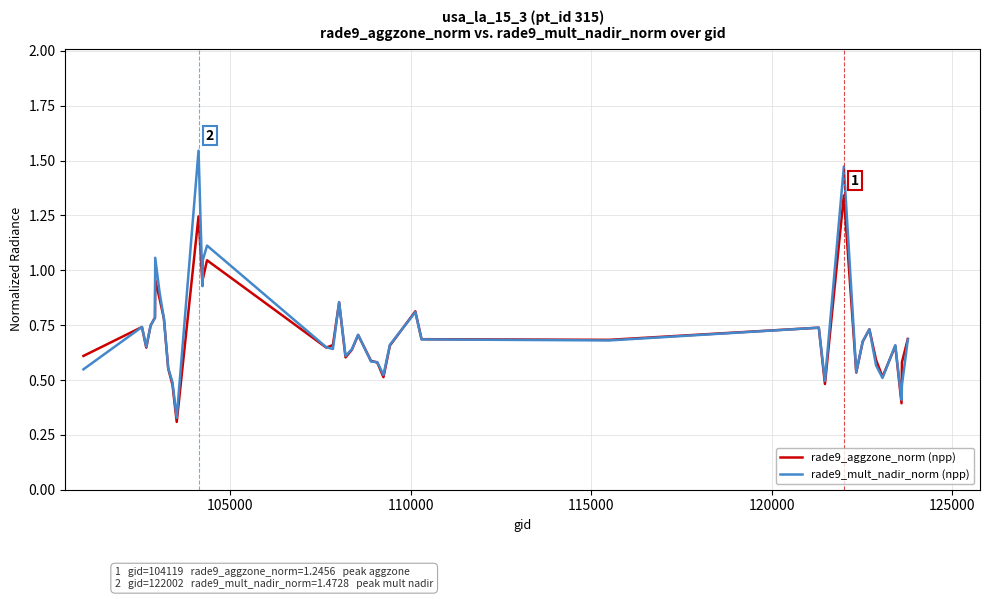

List the series in order of their peak value, lowest first.

rade9_aggzone_norm (npp), rade9_mult_nadir_norm (npp)